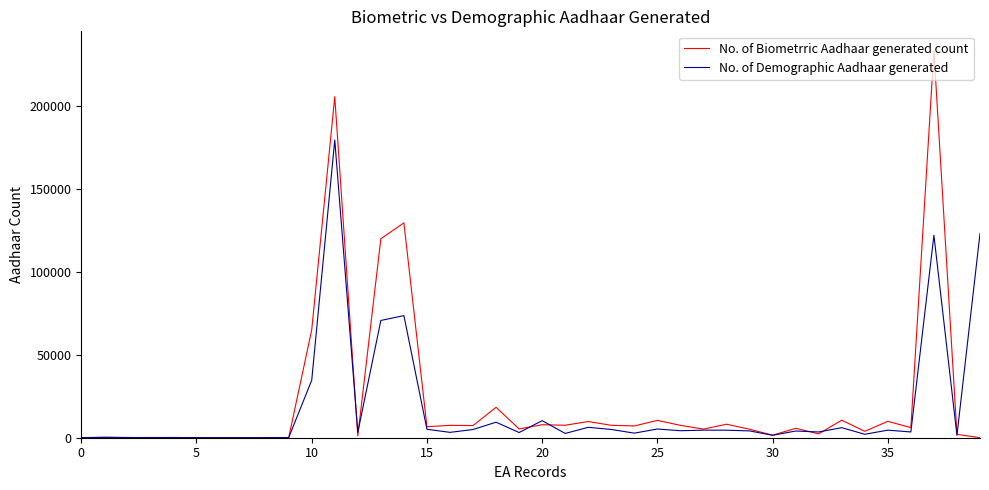

True or false: No. of Biometrric Aadhaar generated count and No. of Demographic Aadhaar generated intersect in this chart.

True